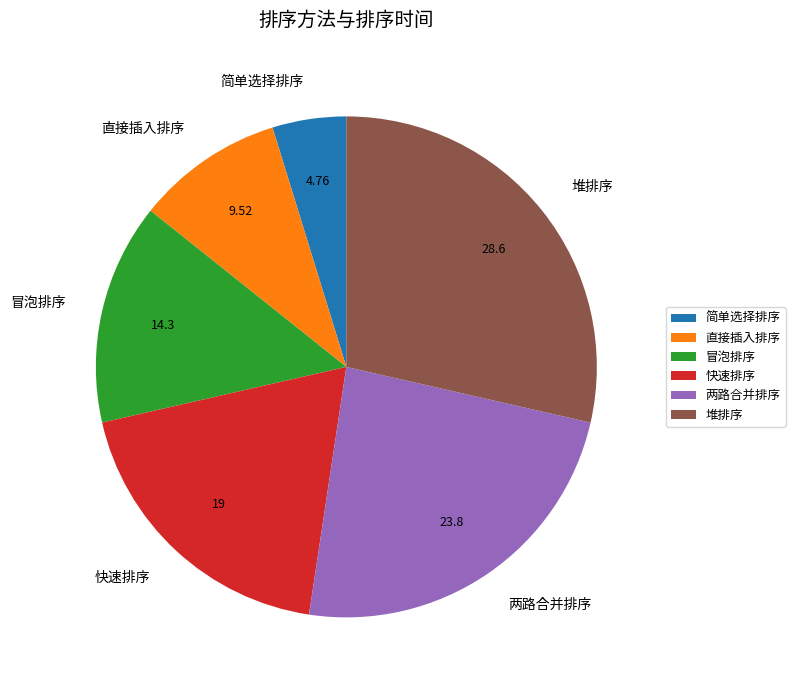

Is 两路合并排序 the majority of the pie?

No